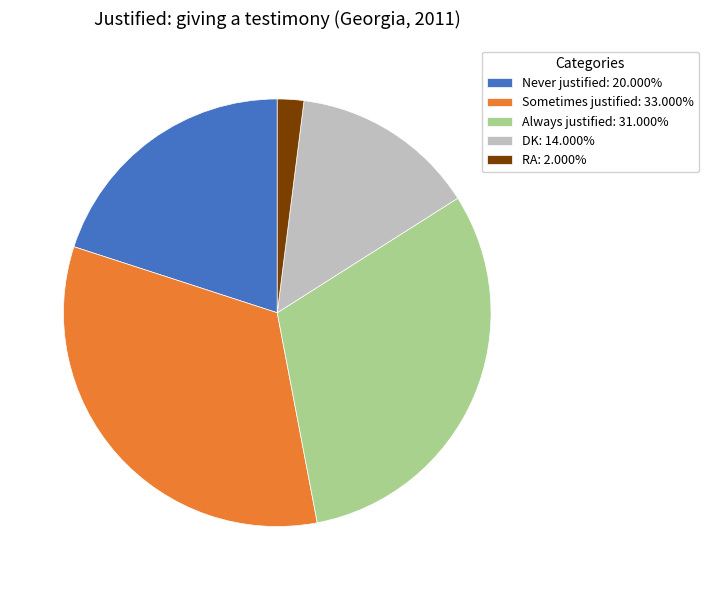

Rank the categories by value from highest to lowest.

Sometimes justified, Always justified, Never justified, DK, RA